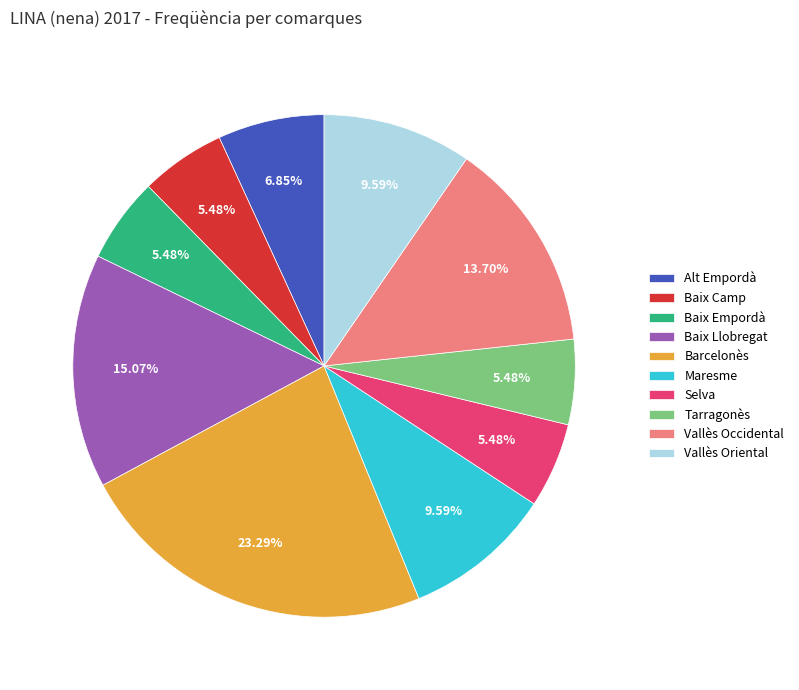

Does Vallès Oriental account for over 50% of the chart?

No